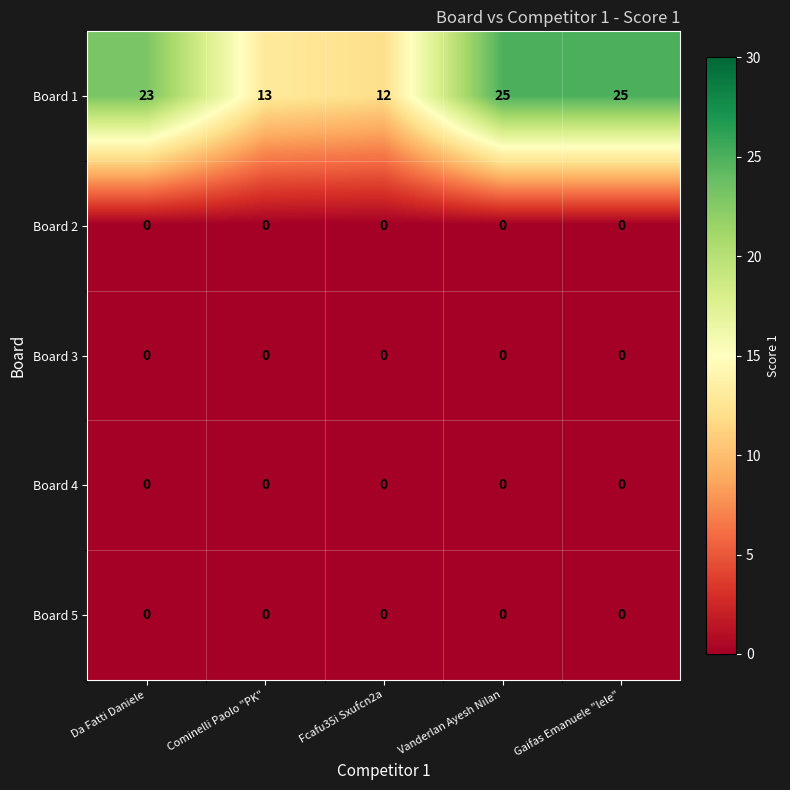

What is the approximate value of Board 1 at Da Fatti Daniele, to the nearest 5?

25